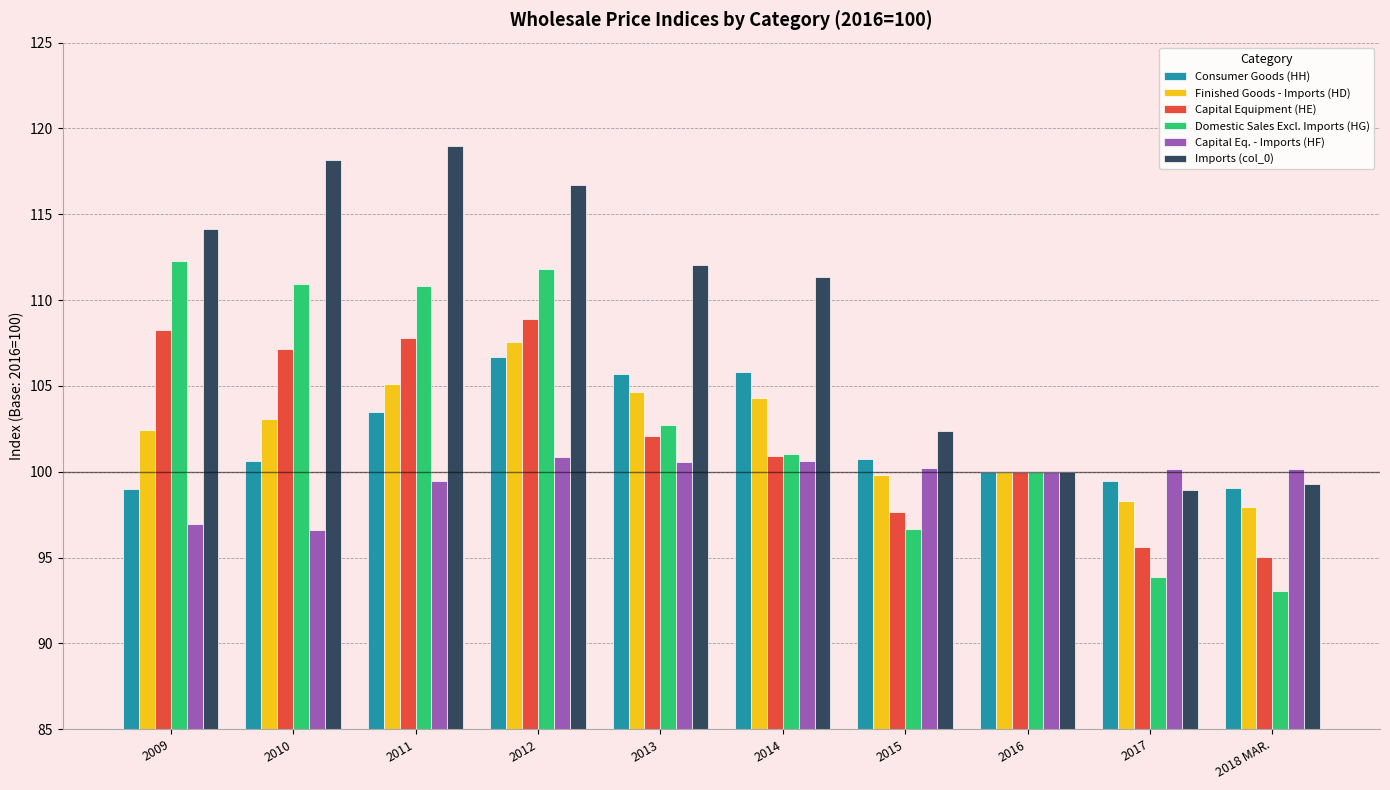

True or false: Domestic Sales Excl. Imports (HG) has a value of 112.2 at 2009.

True